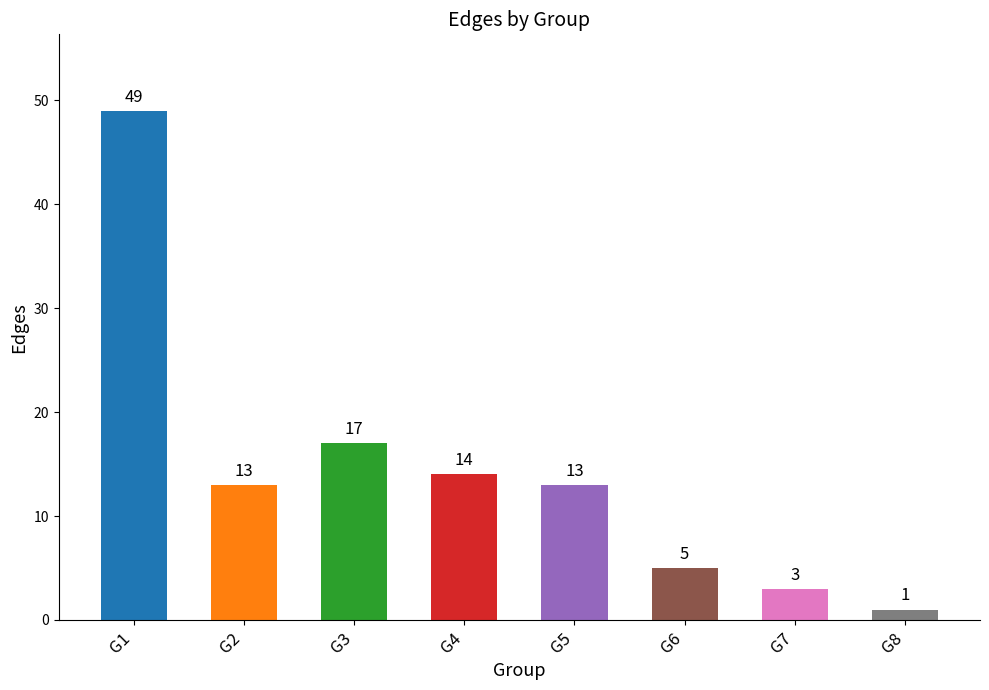

What is the difference between the values at G5 and G8?

12